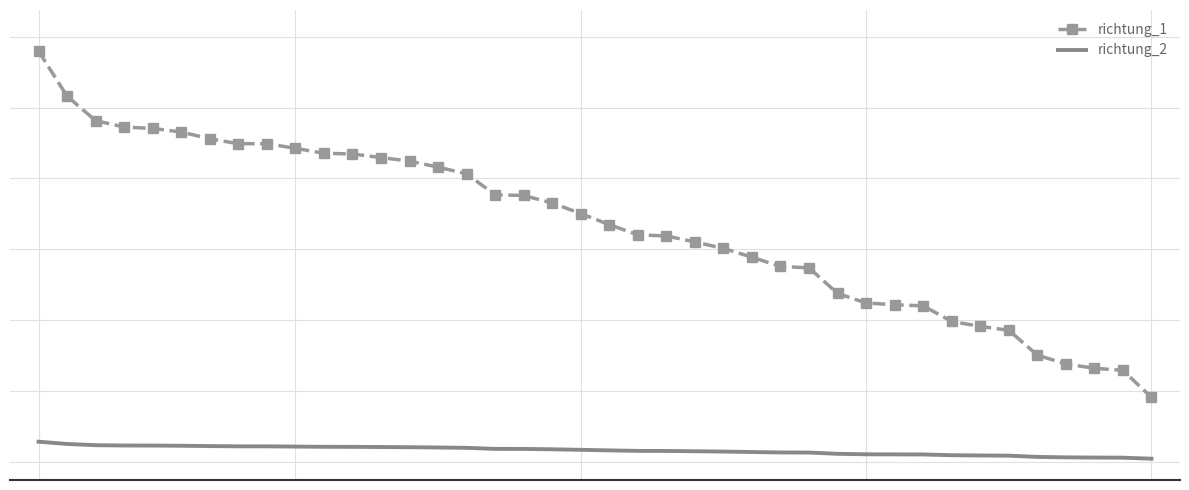

What are all the series names shown in the legend?

richtung_1, richtung_2